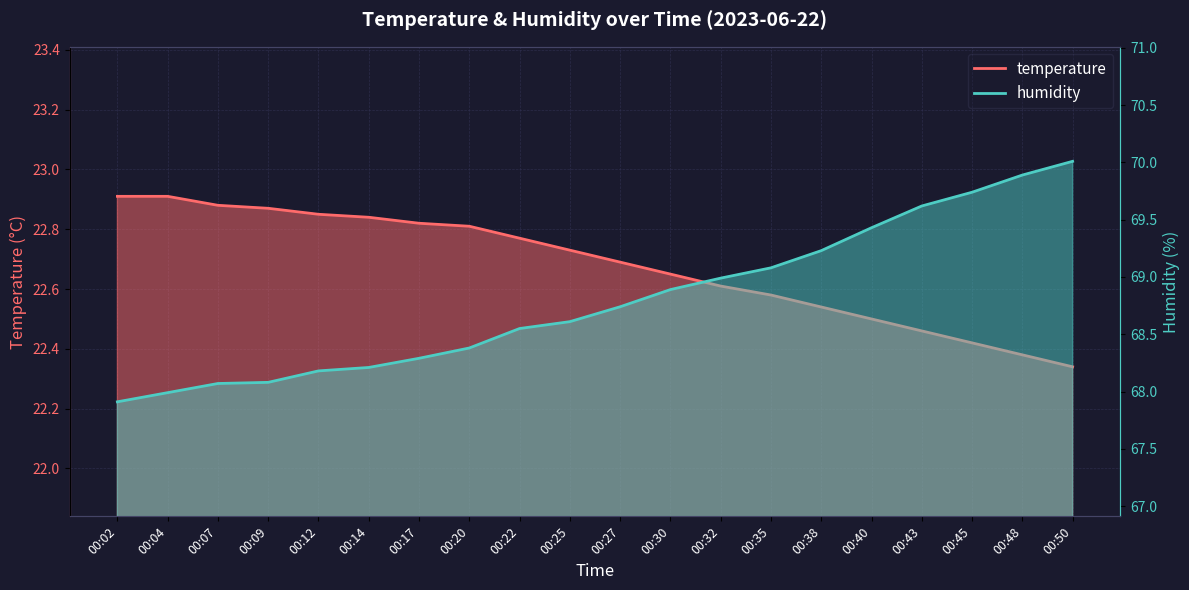

How many distinct data groups are displayed?

2